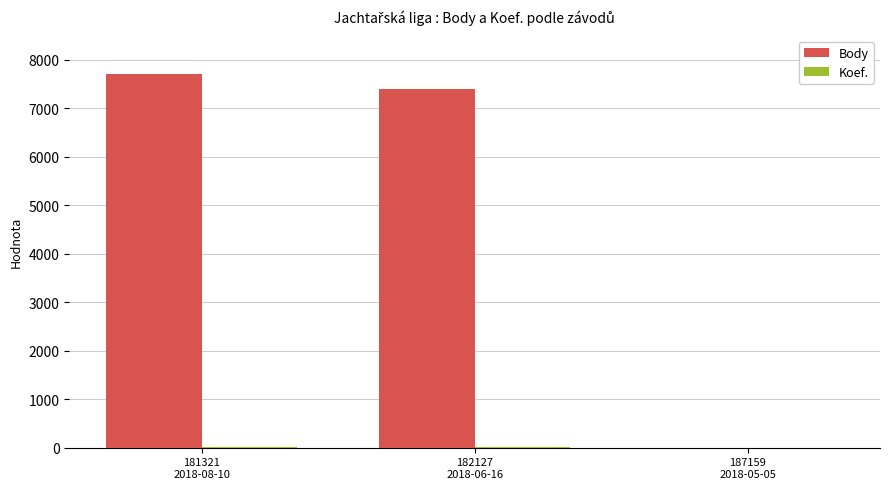

What is the maximum value shown in the chart?

7707